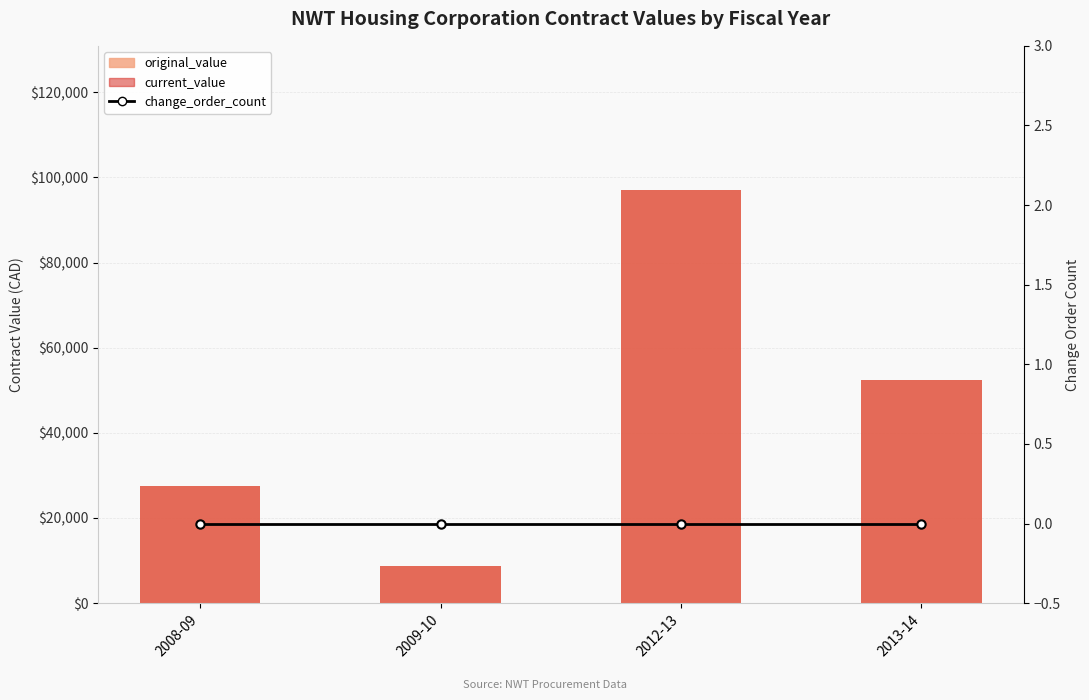

What is the total value across all series at 2009-10?

17220.2